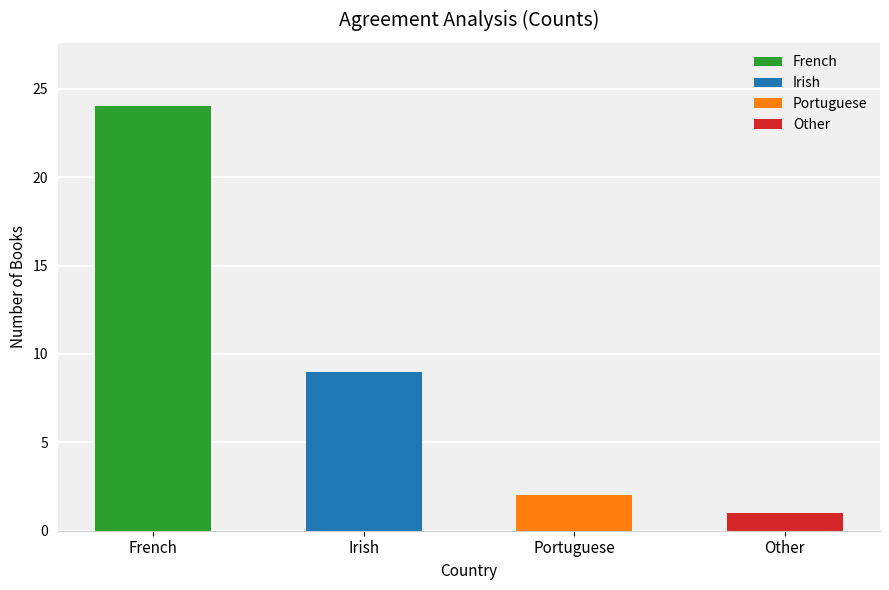

Reading left to right, extract all data points from this chart.

French=24	Irish=9	Portuguese=2	Other=1